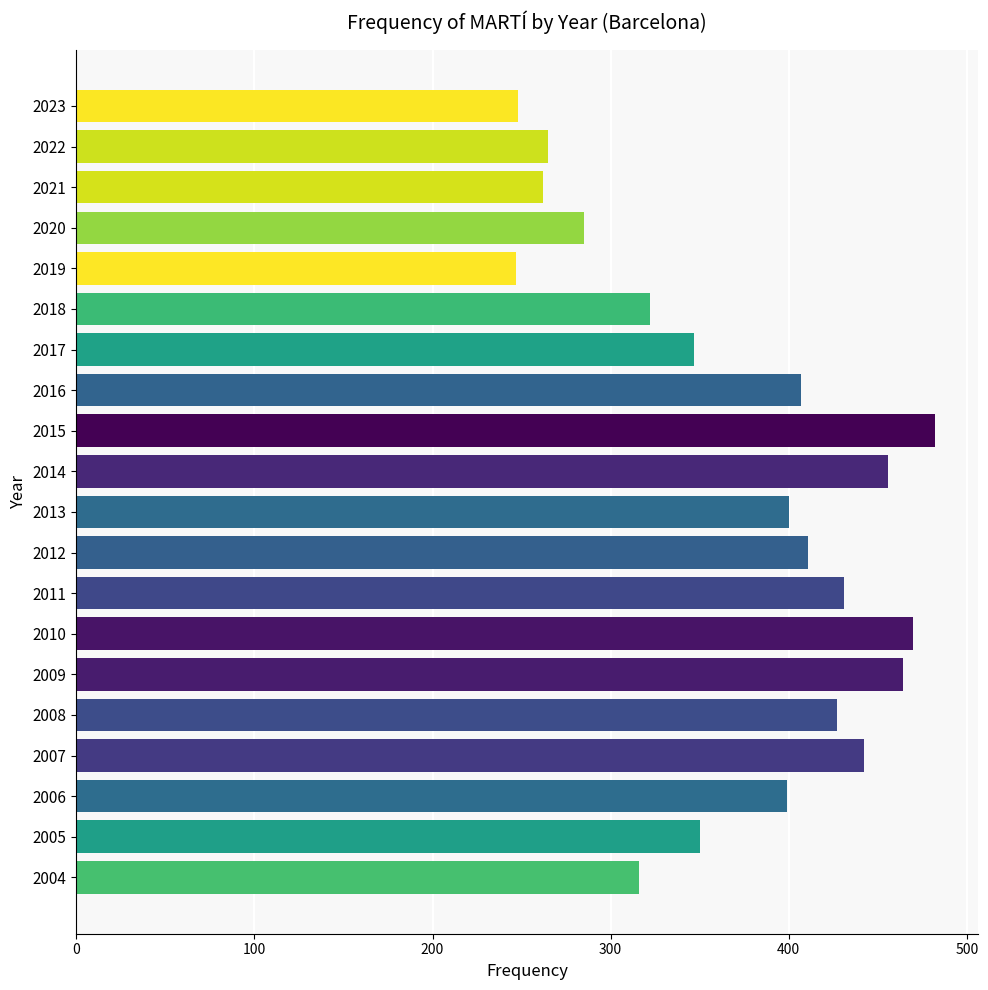

Which category has the highest value across all series?

2015